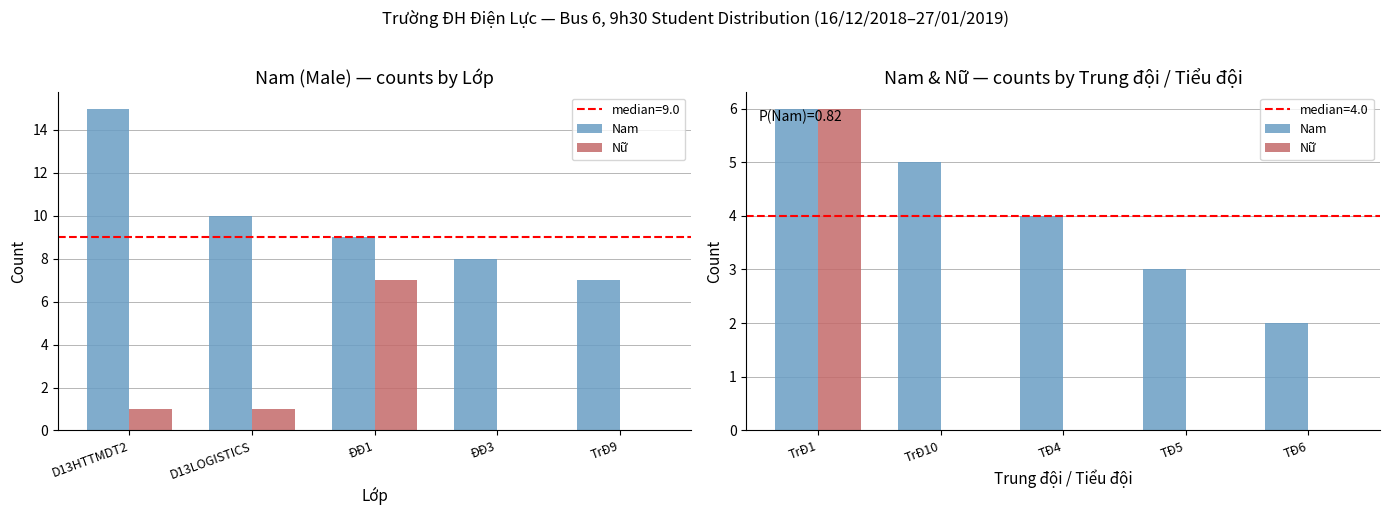

At how many categories does at least one series exceed 3?

3